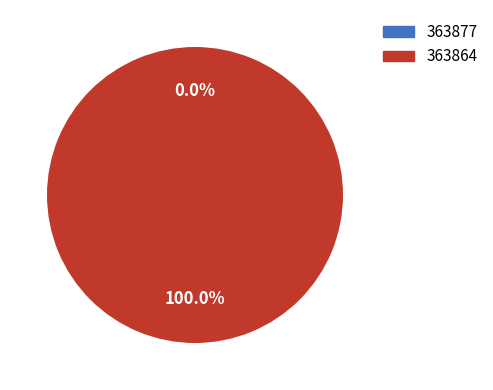

Is it true that 363877 is 0% of the pie?

True